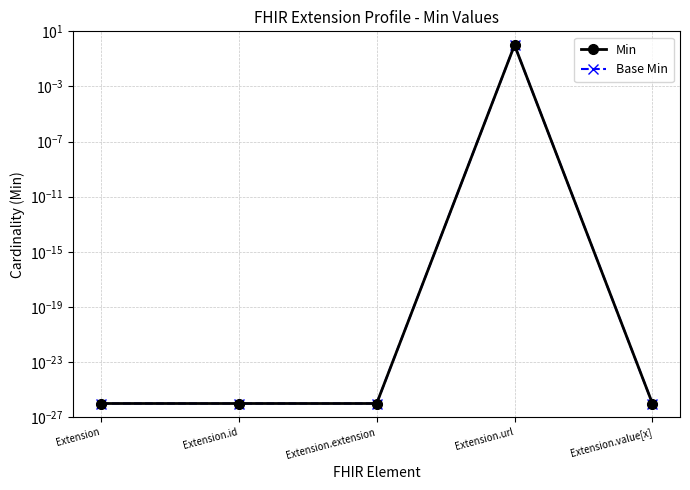

At which category is the sum across all series the highest?

Extension.url